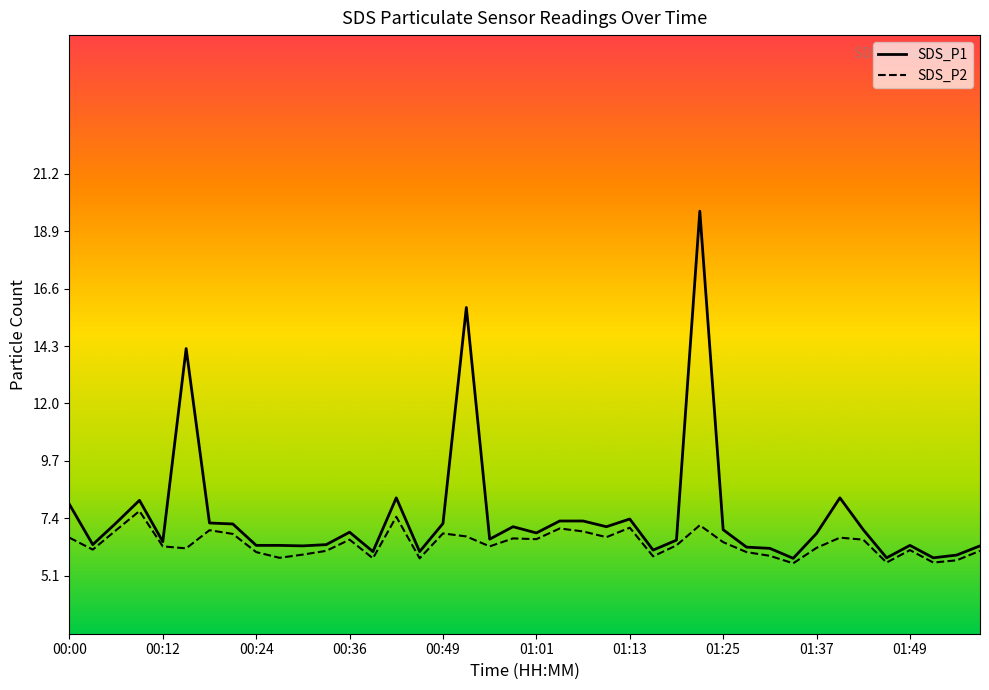

Which series has the widest spread of values?

SDS_P1